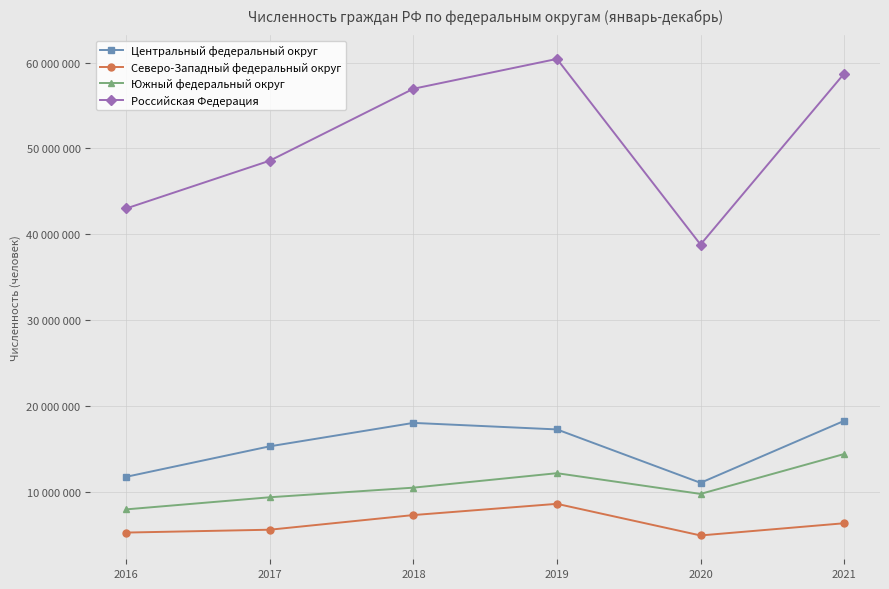

Does the chart have visible grid lines?

Yes